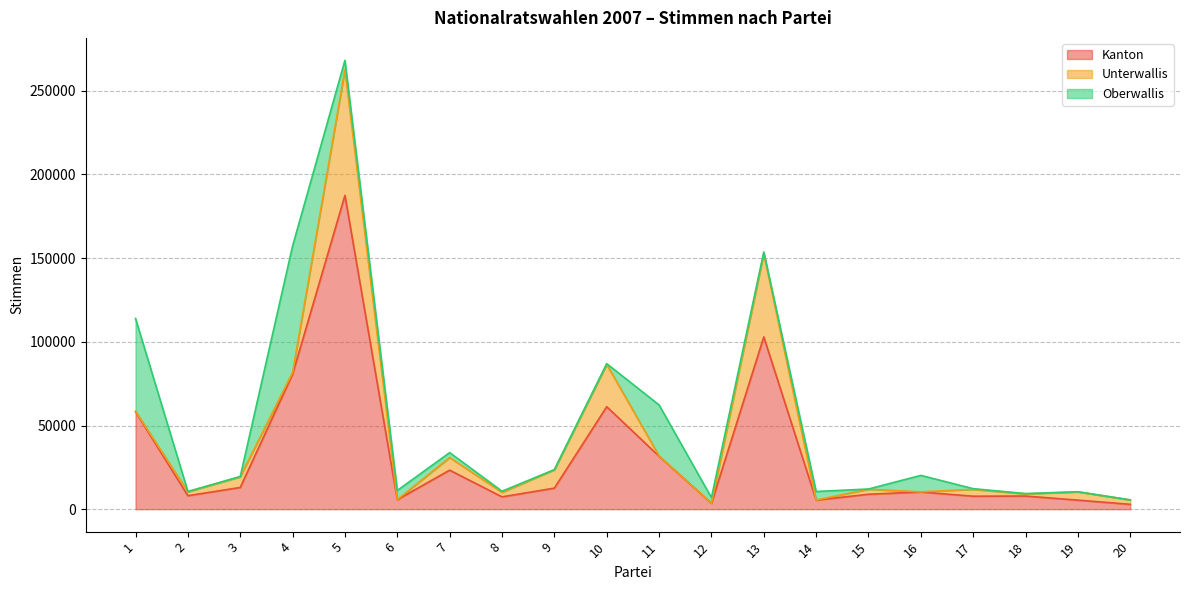

What is the sum of the Kanton values at 11 and 5?

219089